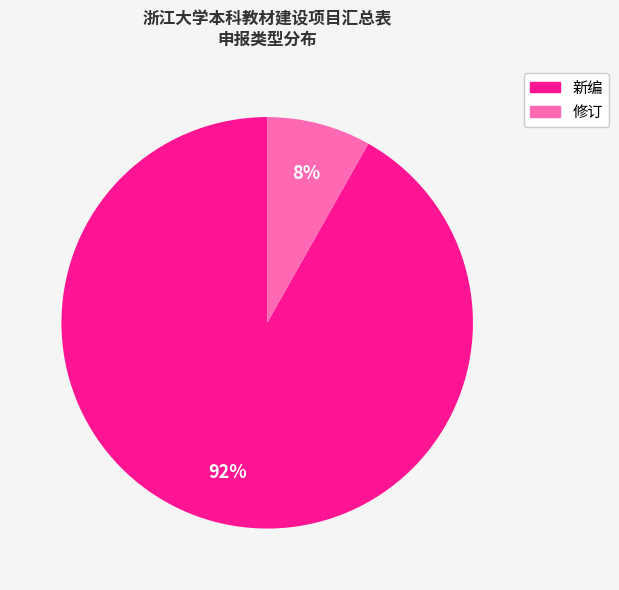

Between 新编 and 修订, which is larger?

新编